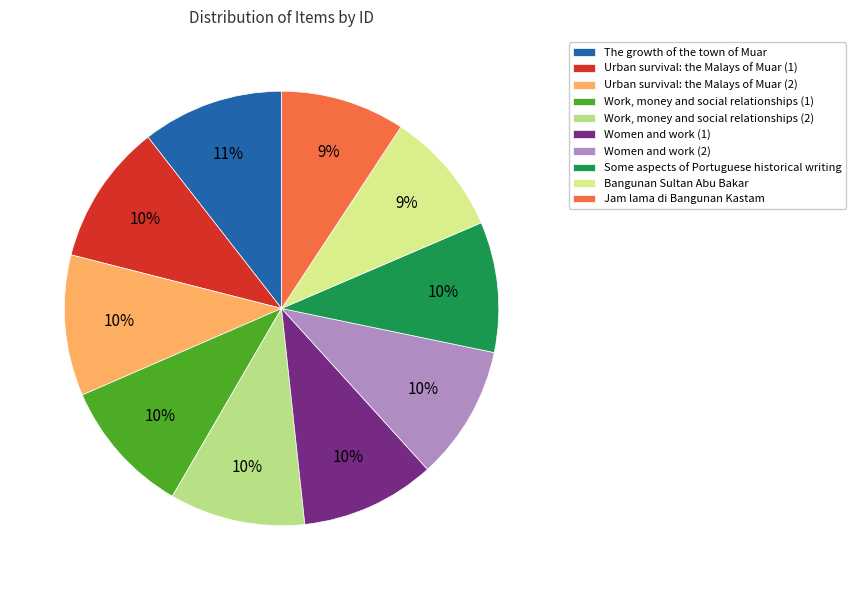

Count the number of slices in the pie.

10